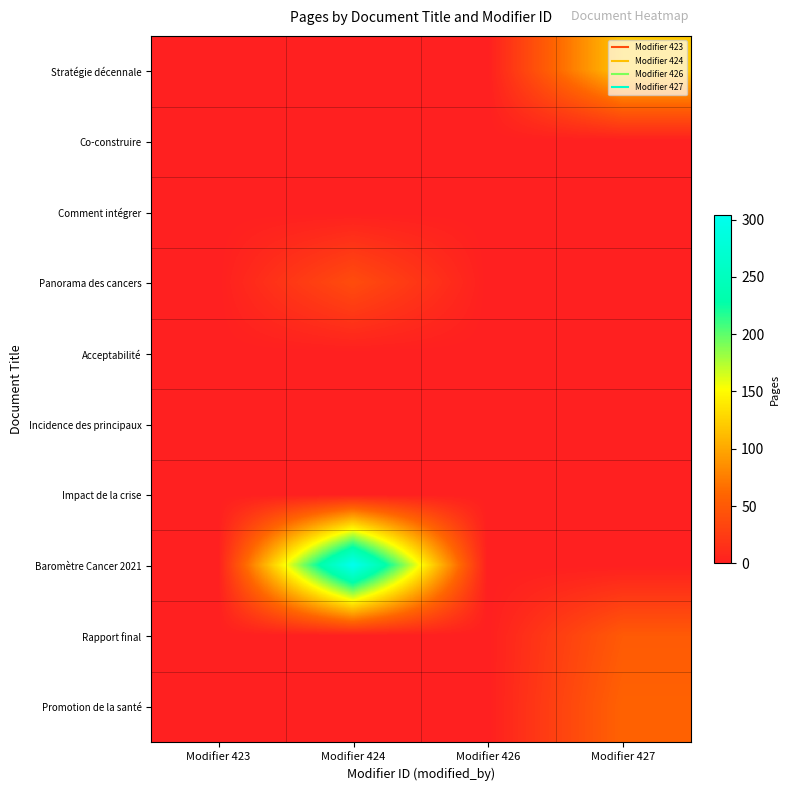

Reading left to right, transcribe all the data shown in this chart.

Stratégie décennale: Modifier 423=0	Modifier 424=0	Modifier 426=0	Modifier 427=120
Co-construire: Modifier 423=0	Modifier 424=0	Modifier 426=0	Modifier 427=0
Comment intégrer: Modifier 423=0	Modifier 424=0	Modifier 426=0	Modifier 427=0
Panorama des cancers: Modifier 423=0	Modifier 424=39	Modifier 426=0	Modifier 427=0
Acceptabilité: Modifier 423=0	Modifier 424=0	Modifier 426=0	Modifier 427=0
Incidence des principaux: Modifier 423=0	Modifier 424=0	Modifier 426=0	Modifier 427=0
Impact de la crise: Modifier 423=0	Modifier 424=0	Modifier 426=0	Modifier 427=0
Baromètre Cancer 2021: Modifier 423=0	Modifier 424=304	Modifier 426=0	Modifier 427=0
Rapport final: Modifier 423=0	Modifier 424=0	Modifier 426=0	Modifier 427=51
Promotion de la santé: Modifier 423=0	Modifier 424=0	Modifier 426=0	Modifier 427=58